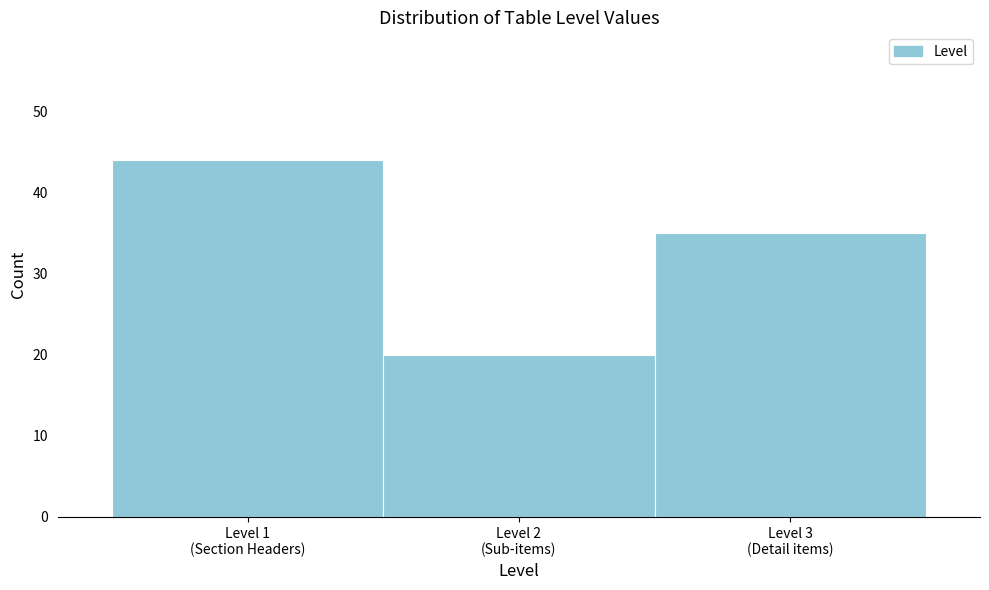

Reading left to right, what are all the values shown in this chart?

44	20	35